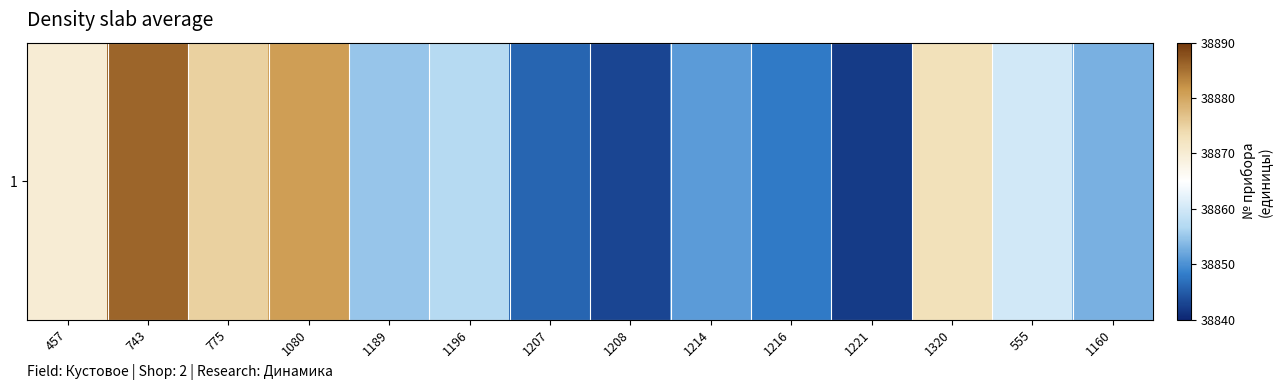

Reading left to right, transcribe all the data shown in this chart.

38870	38886	38875	38881	38855	38857	38846	38843	38851	38848	38842	38873	38860	38853